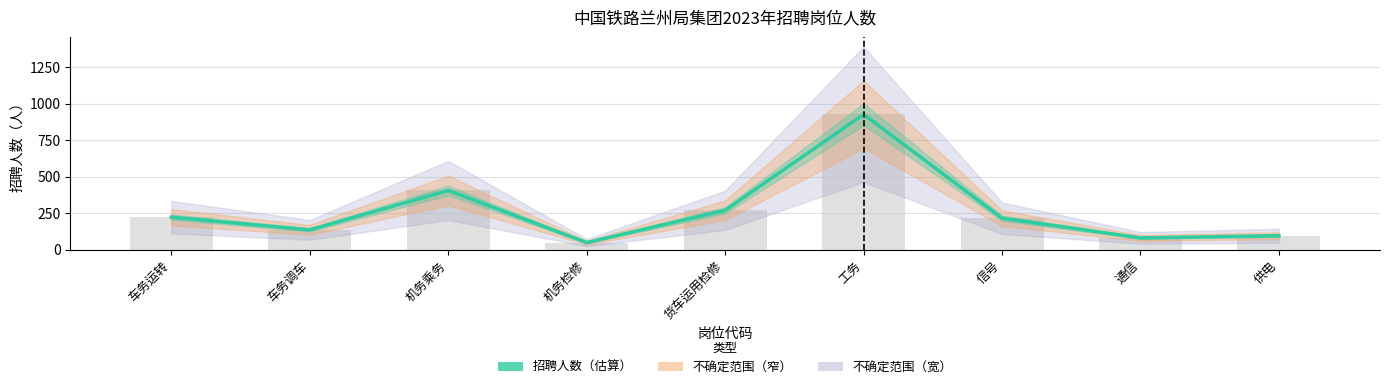

What is the difference between the second highest and minimum values?

357